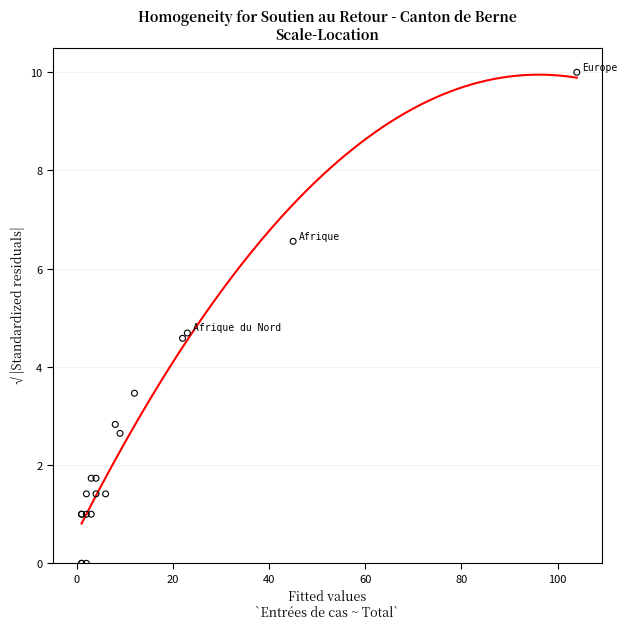

What Y value in the scatter plot is closest to 5?

4.7